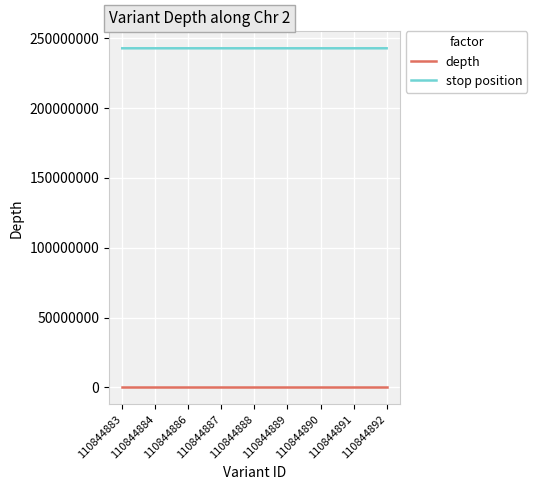

List the series in order of their peak value, lowest first.

depth, stop position